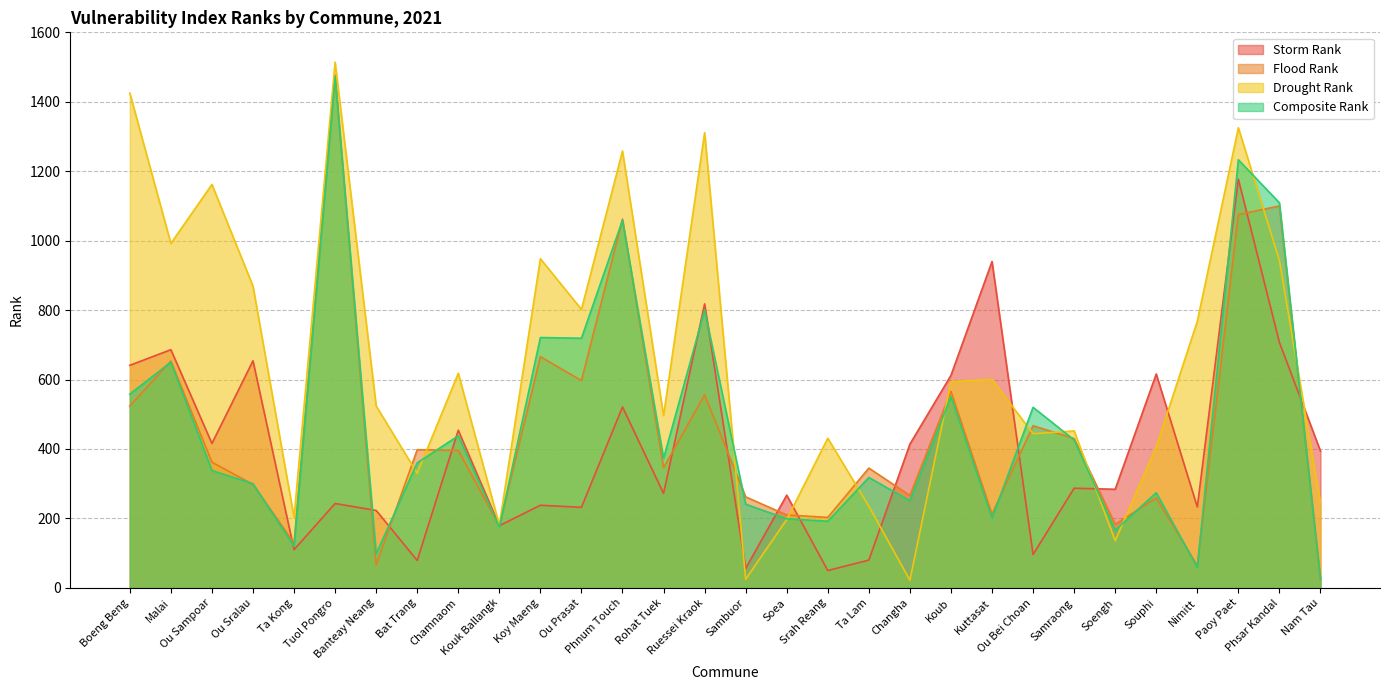

What value does the Storm Rank series have at Paoy Paet, to the nearest 50?

1200